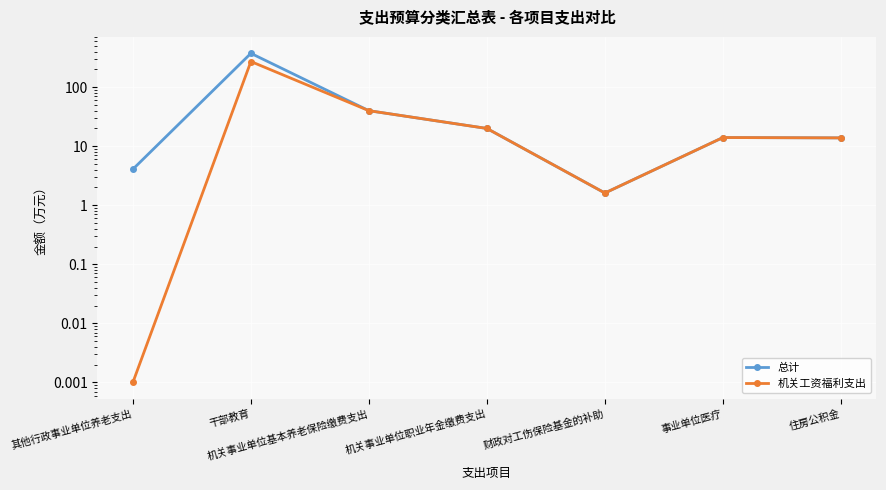

Which series has the largest total across all categories?

总计